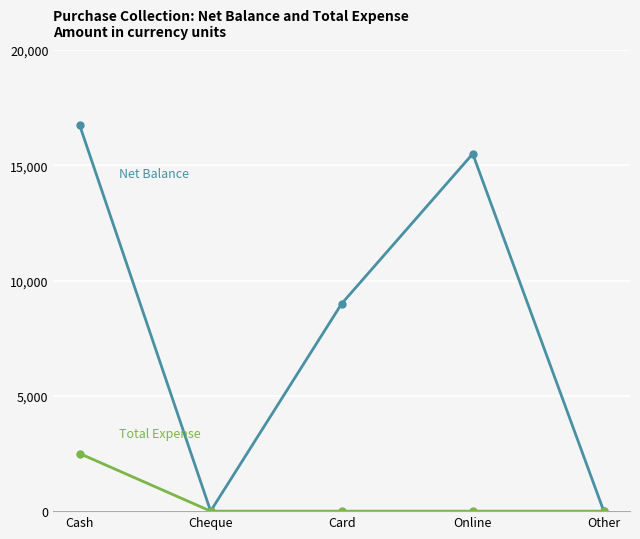

What is the label of the 2nd point from the right?

Online